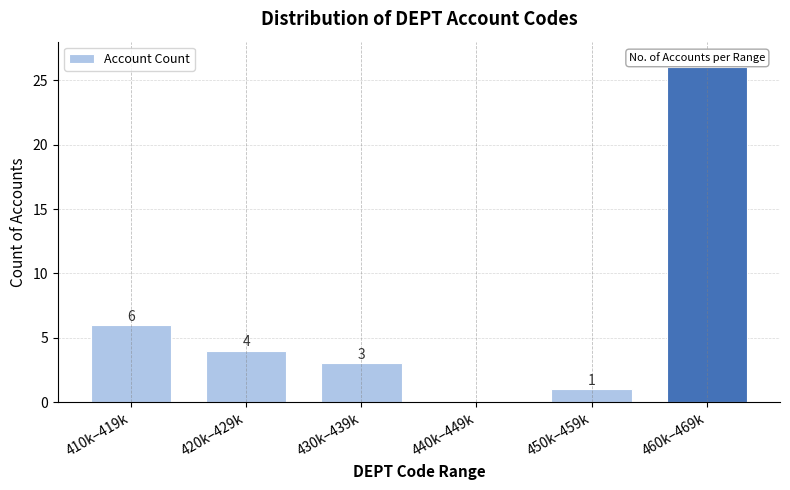

Reading left to right, extract all data points from this chart.

410k–419k=6	420k–429k=4	430k–439k=3	440k–449k=0	450k–459k=1	460k–469k=26